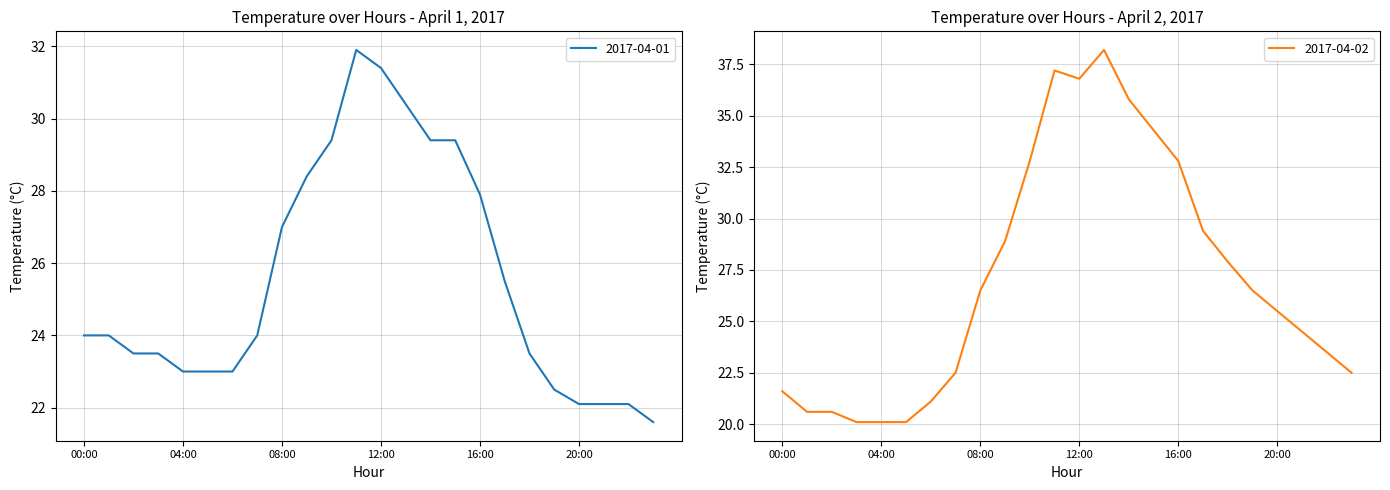

True or false: 2017-04-01 has a value of 13.6 at 23:00.

False